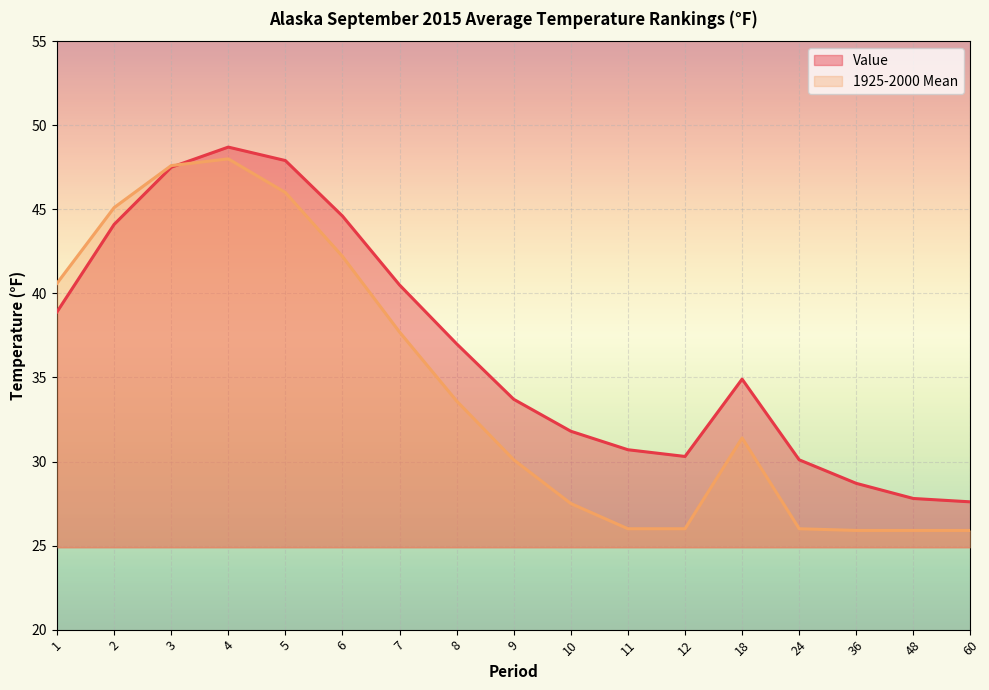

How many data points in Value are above 34?

9